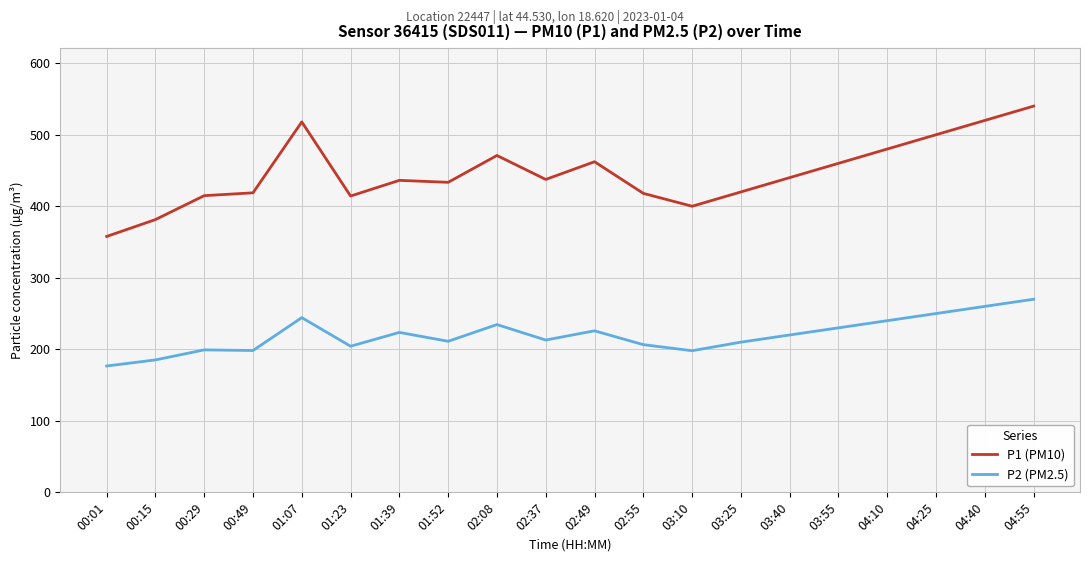

Rank the series by their average value, from highest to lowest.

P1 (PM10), P2 (PM2.5)